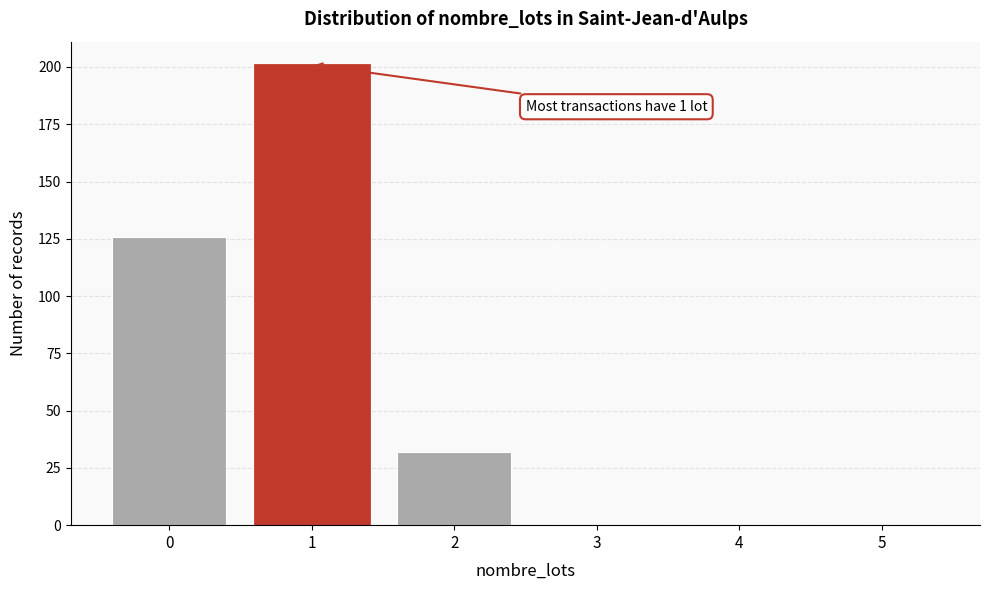

Which range on the x-axis has the tallest bar?

0.5 to 1.5